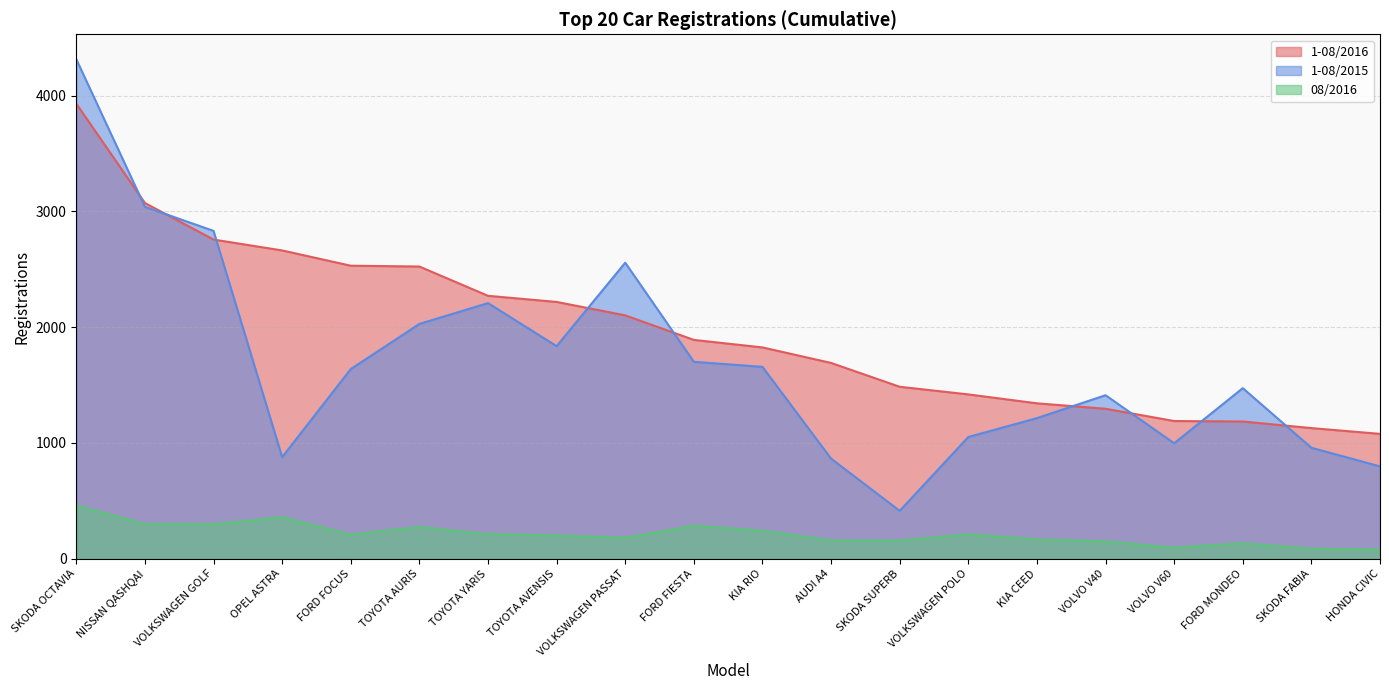

Reading right to left, transcribe all the data shown in this chart.

1-08/2016: 1078	1128	1185	1189	1295	1342	1419	1485	1691	1825	1890	2102	2218	2271	2524	2531	2663	2757	3073	3931
1-08/2015: 797	958	1473	997	1412	1214	1051	413	864	1657	1701	2557	1836	2208	2028	1638	877	2832	3040	4315
08/2016: 80	85	134	95	150	166	210	156	157	242	285	180	200	212	273	209	358	297	299	460